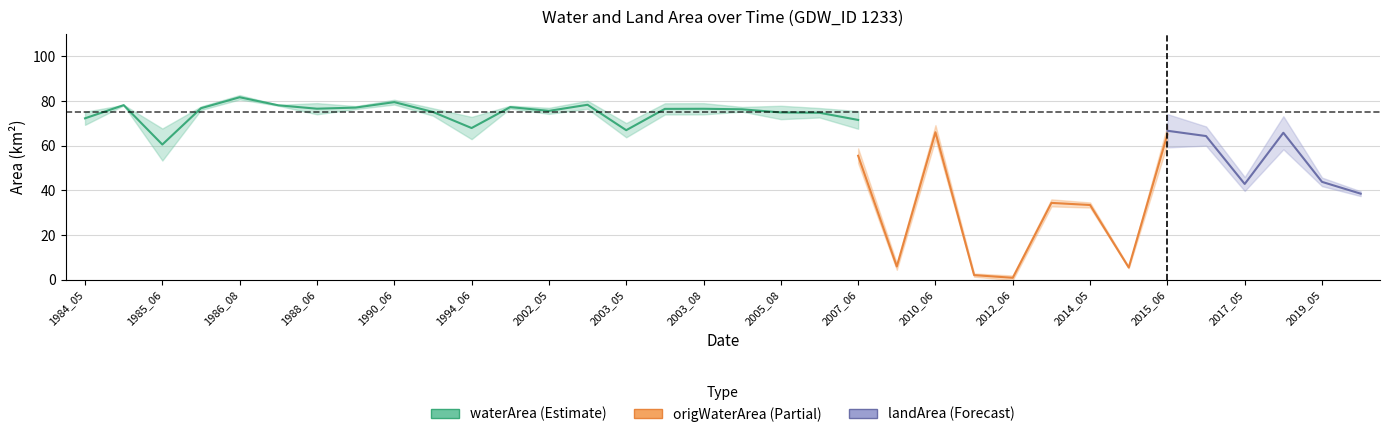

Count the number of categories in the chart.

34